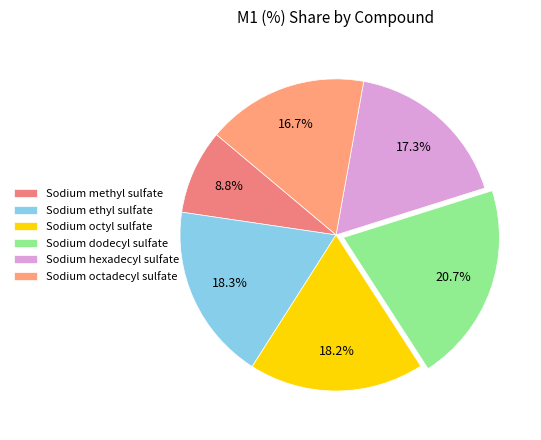

What percentage is the Sodium methyl sulfate slice, to the nearest percent?

9%